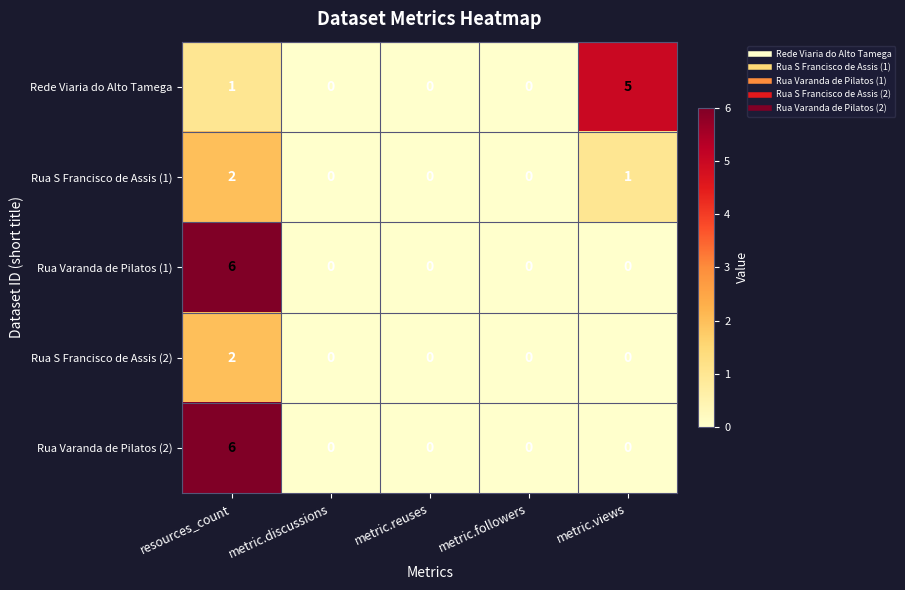

True or false: Rua Varanda de Pilatos (2) has a value of 8 at resources_count.

False